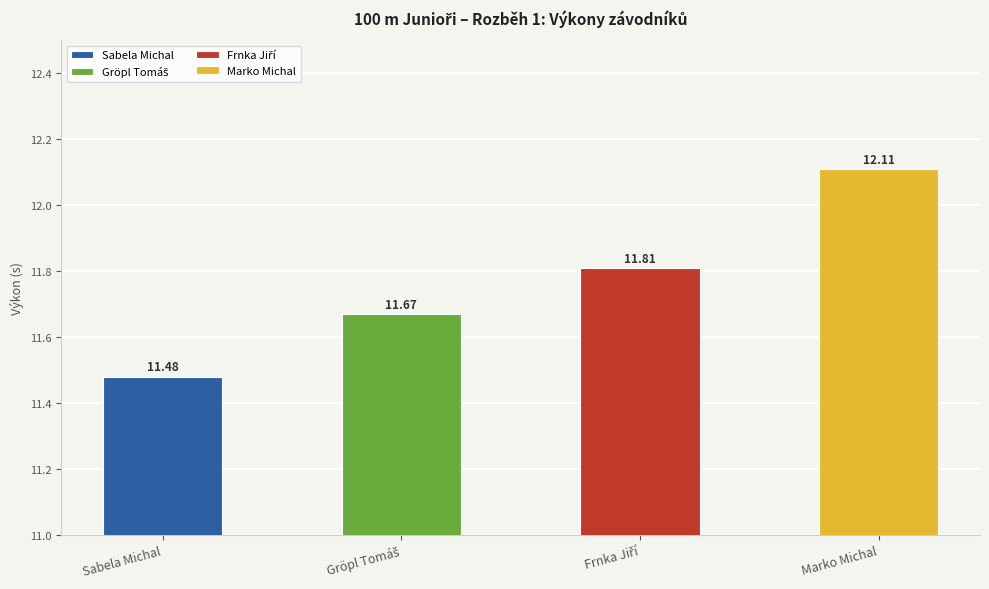

Does the chart contain stacked bars?

No